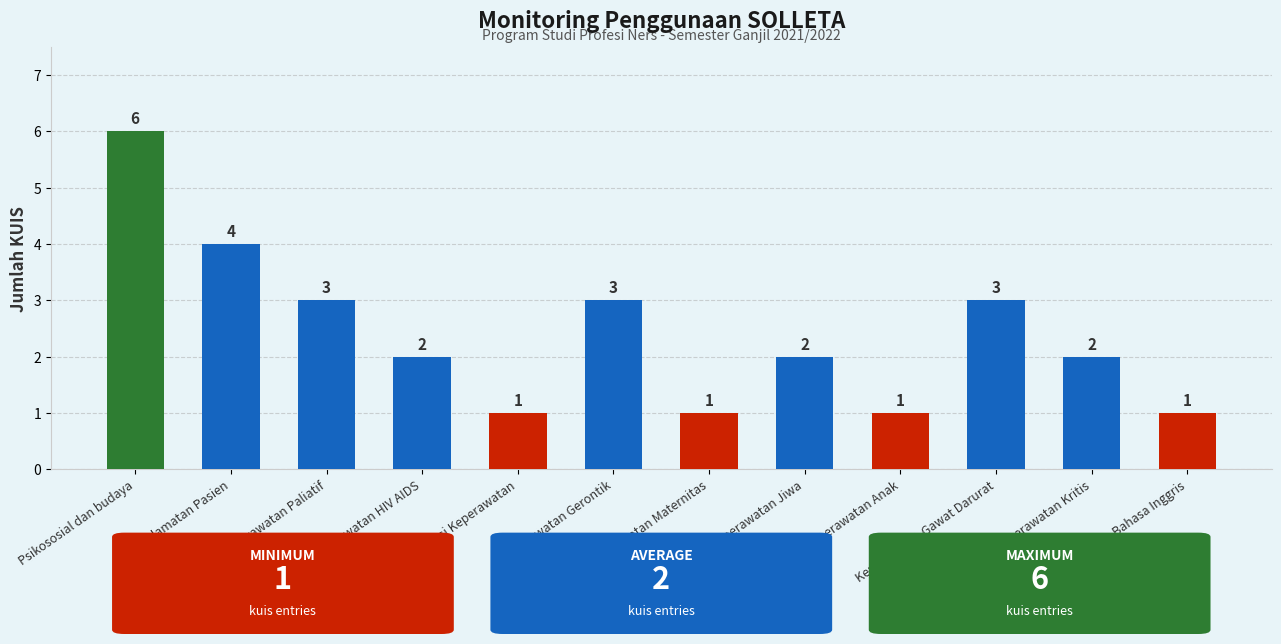

The chart shows a value of 2 at Keperawatan HIV AIDS. True or false?

True